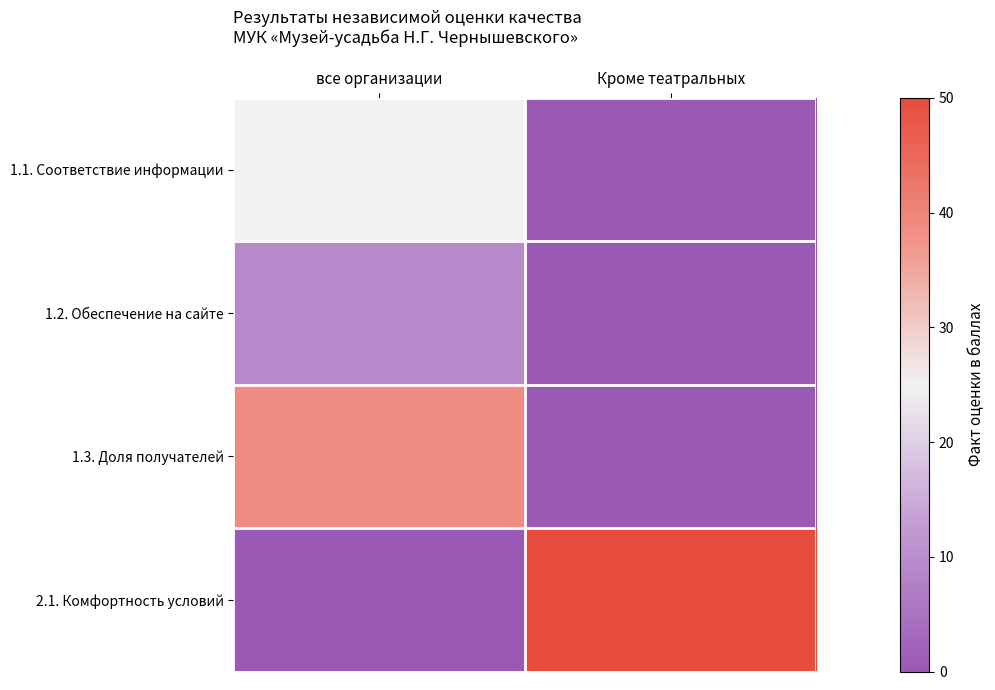

Reading left to right, list all the values displayed in this chart.

1.1. Соответствие информации: все организации=25.0	Кроме театральных=0.0
1.2. Обеспечение на сайте: все организации=9.0	Кроме театральных=0.0
1.3. Доля получателей: все организации=38.9	Кроме театральных=0.0
2.1. Комфортность условий: все организации=0.0	Кроме театральных=50.0